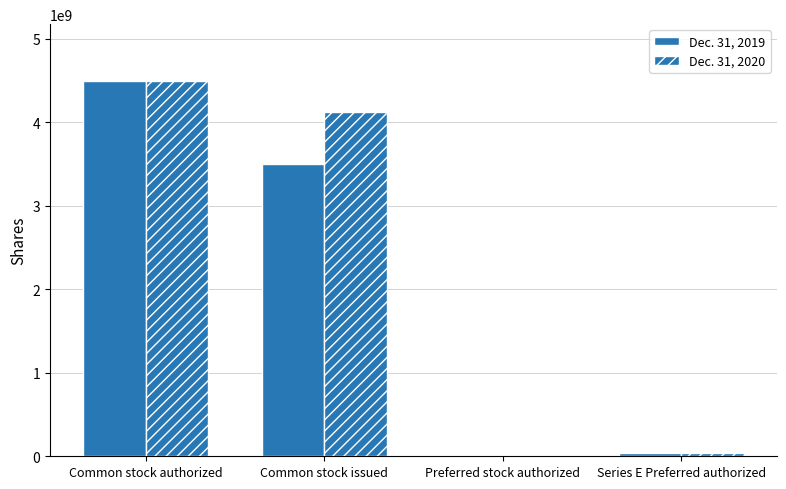

Which has a higher value, Preferred stock authorized or Common stock issued?

Common stock issued